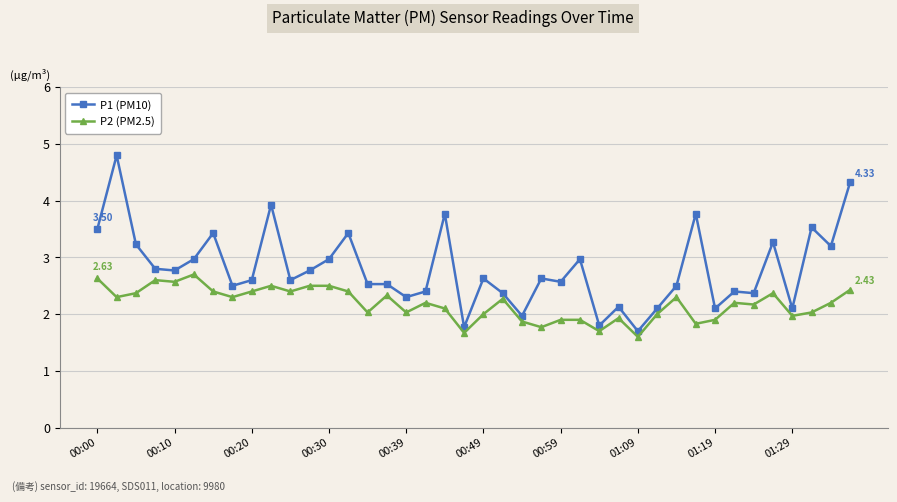

Rank the series by their average value, from lowest to highest.

P2 (PM2.5), P1 (PM10)